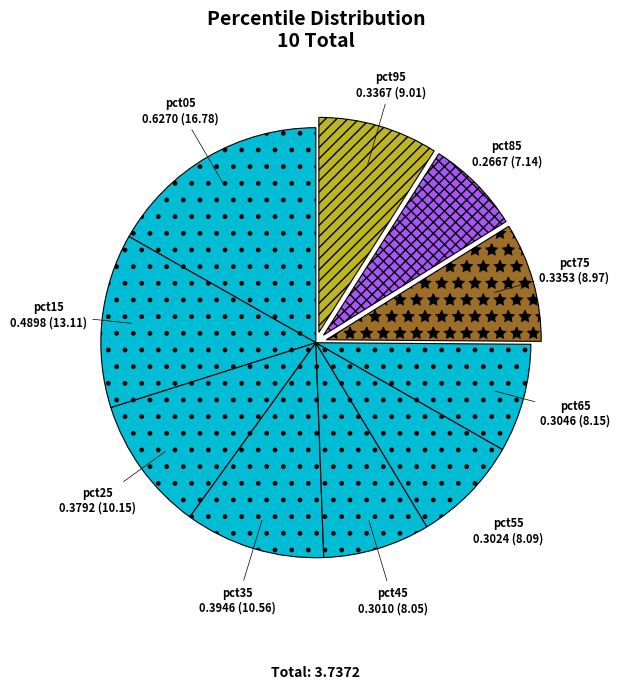

Does pct75 represent more than half of the total?

No